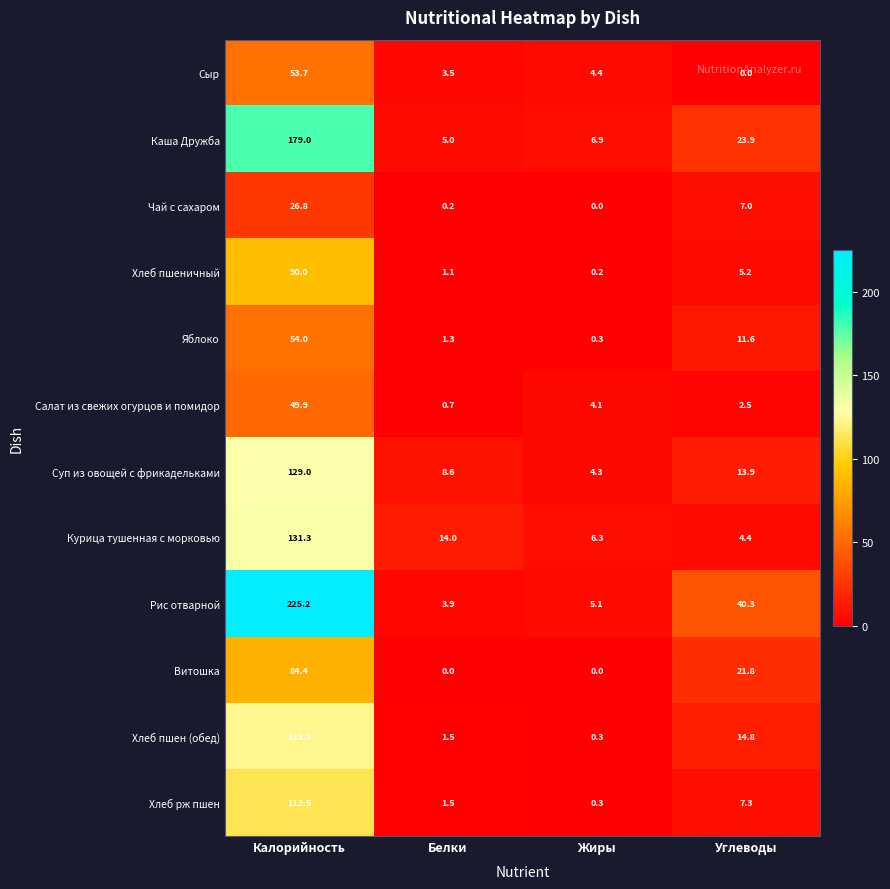

Is the value of Яблоко at Белки greater than the value of Хлеб рж пшен at Жиры?

Yes